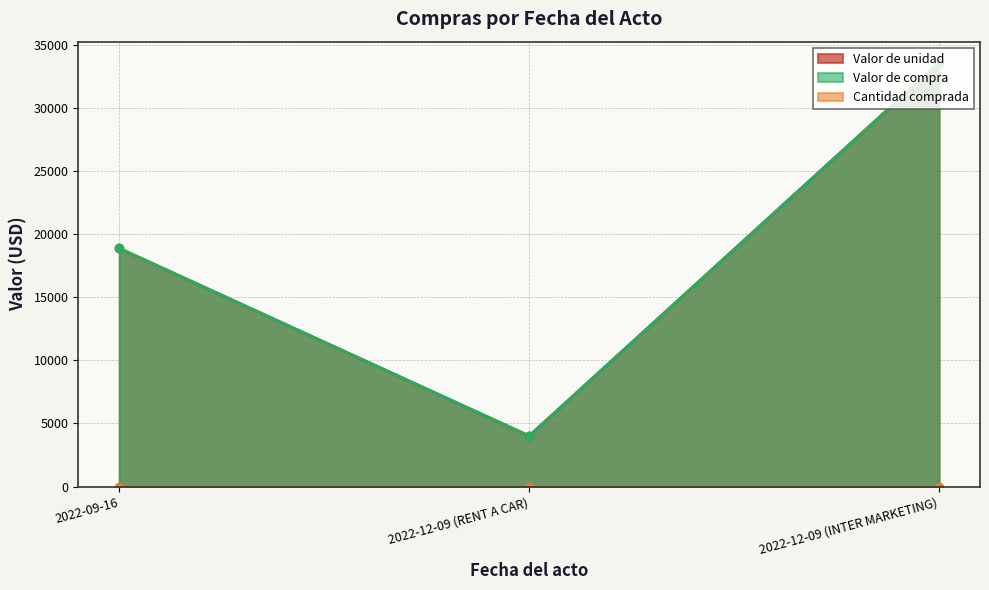

What is the label of the 2nd point from the right?

2022-12-09 (RENT A CAR)